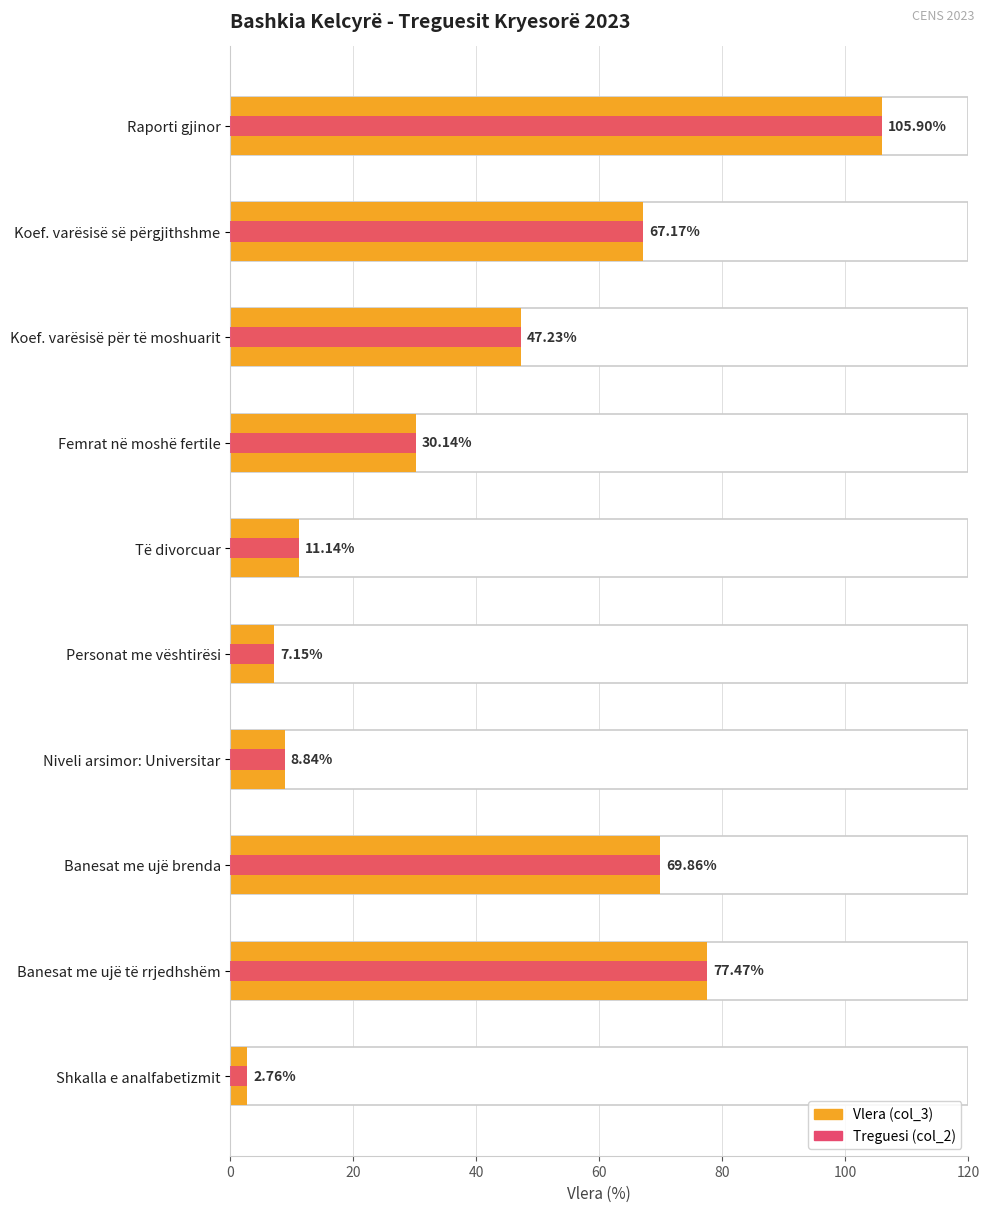

What are all the series names shown in the legend?

Vlera (col_3), Treguesi (col_2)